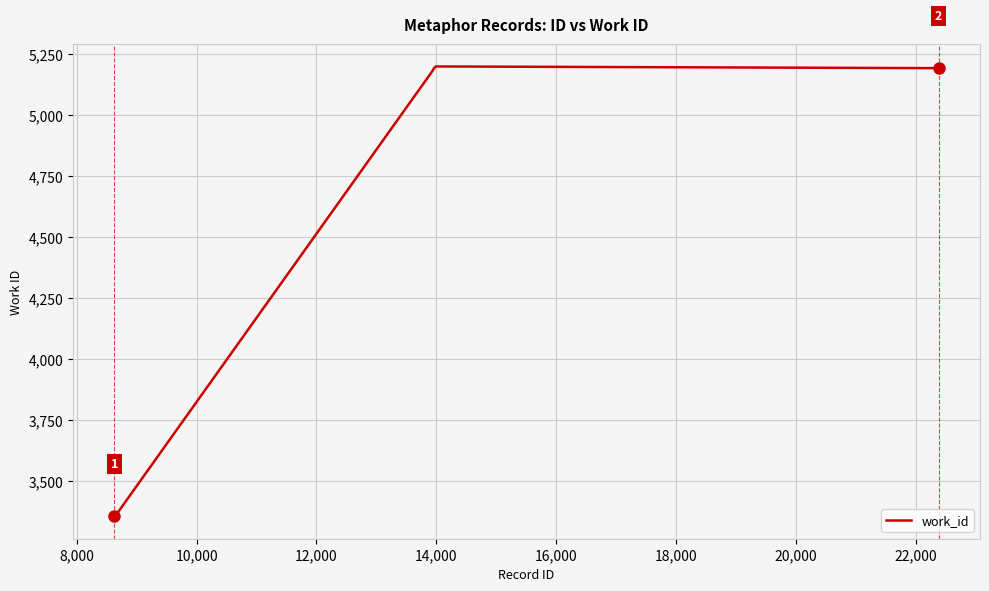

What is the difference between the maximum and minimum values?

1844